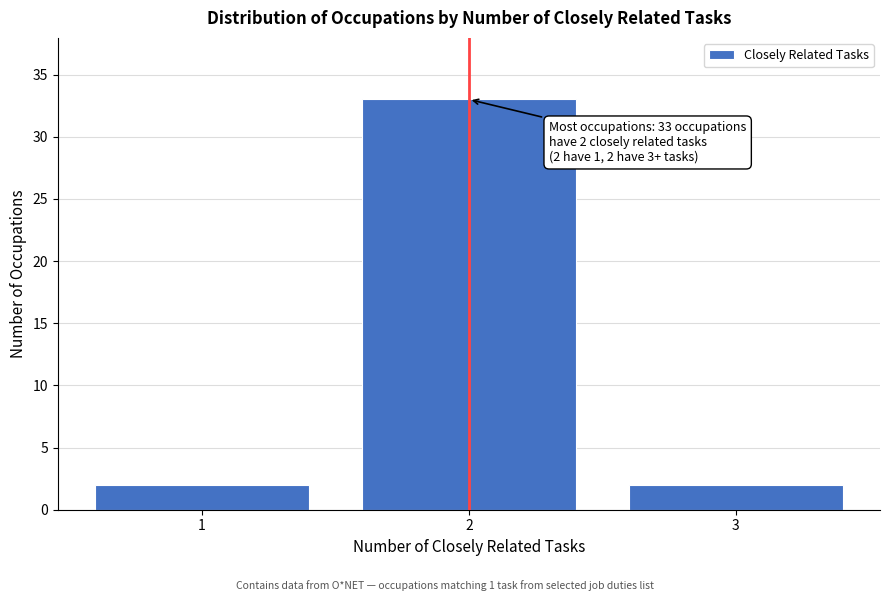

Reading left to right, what are all the values shown in this chart?

2	33	2